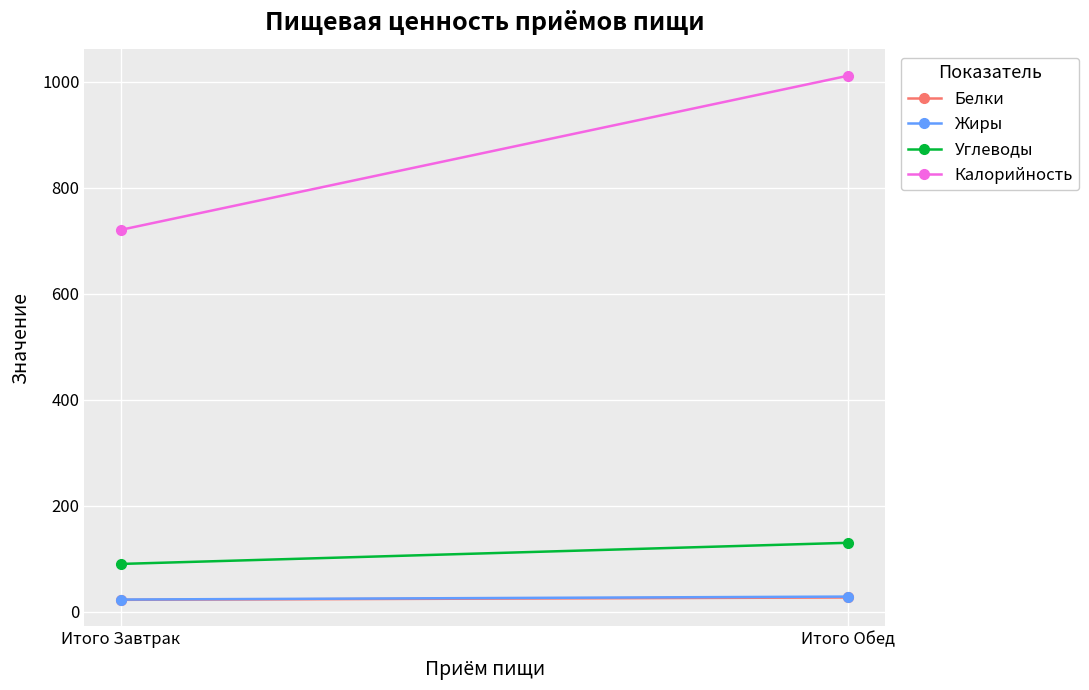

Reading left to right, extract all data points from this chart.

Белки: 22.5	27.0
Жиры: 23.0	28.6
Углеводы: 90.2	130.1
Калорийность: 720.3	1011.1